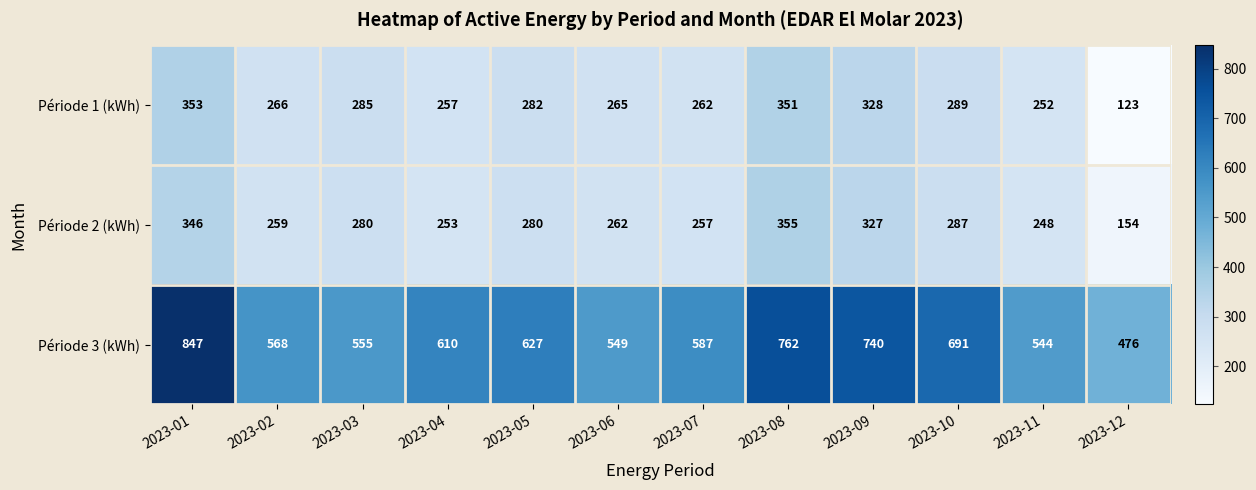

Where is Période 2 (kWh) nearest to the value 254?

2023-04